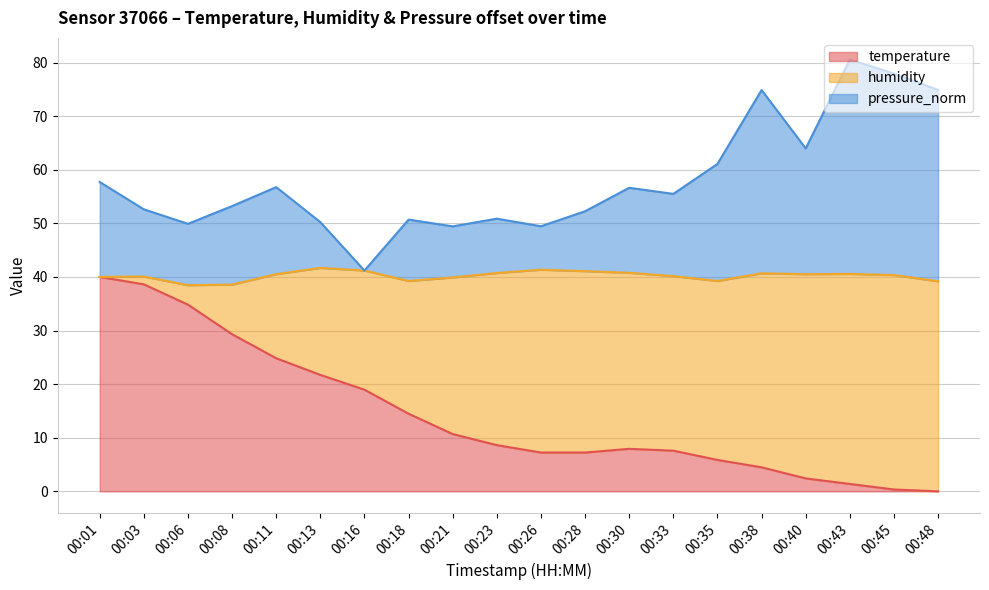

Rank the categories by pressure_norm value from lowest to highest.

00:16, 00:21, 00:26, 00:06, 00:13, 00:18, 00:23, 00:28, 00:03, 00:08, 00:33, 00:30, 00:11, 00:01, 00:35, 00:40, 00:38, 00:48, 00:45, 00:43